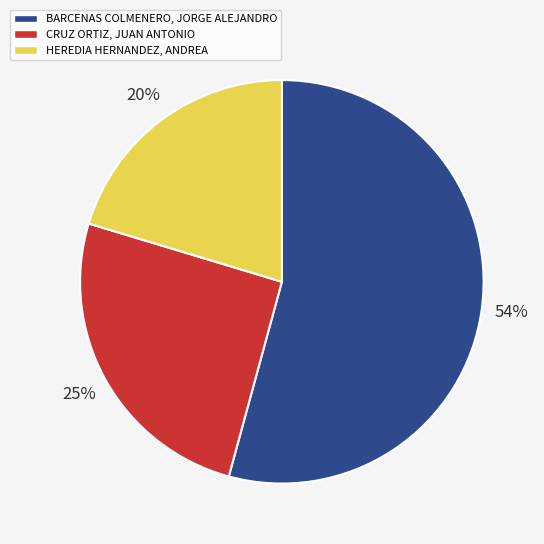

Approximately how many times larger is the value at BARCENAS COLMENERO, JORGE ALEJANDRO compared to HEREDIA HERNANDEZ, ANDREA?

2.7